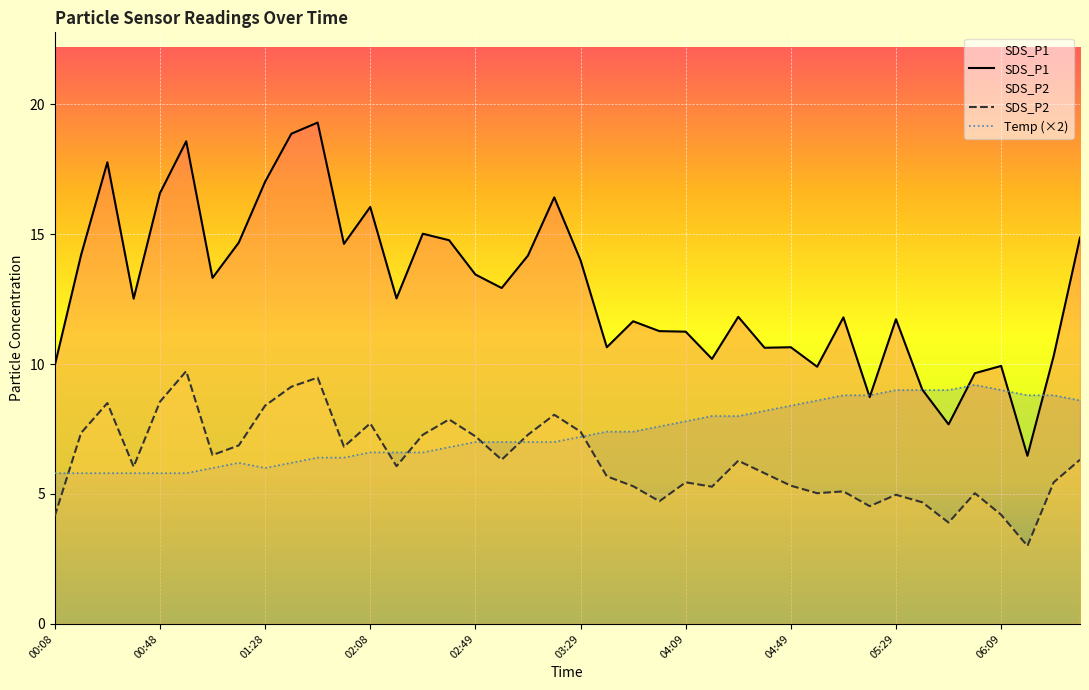

Which series has the largest range (max minus min)?

SDS_P1